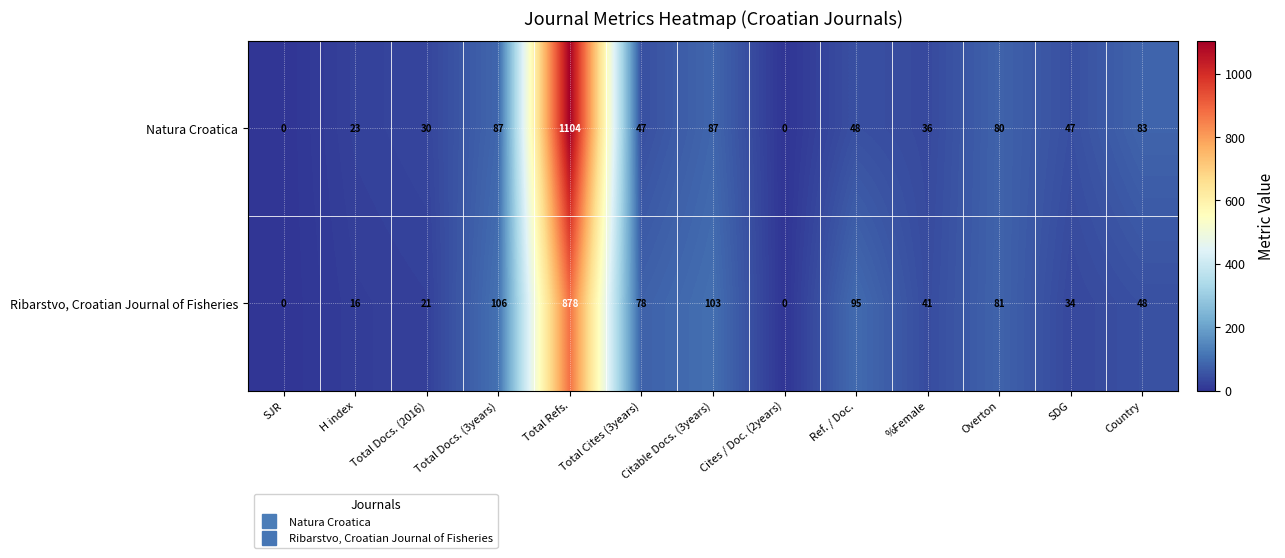

Rank the series by their maximum value, from highest to lowest.

Natura Croatica, Ribarstvo, Croatian Journal of Fisheries